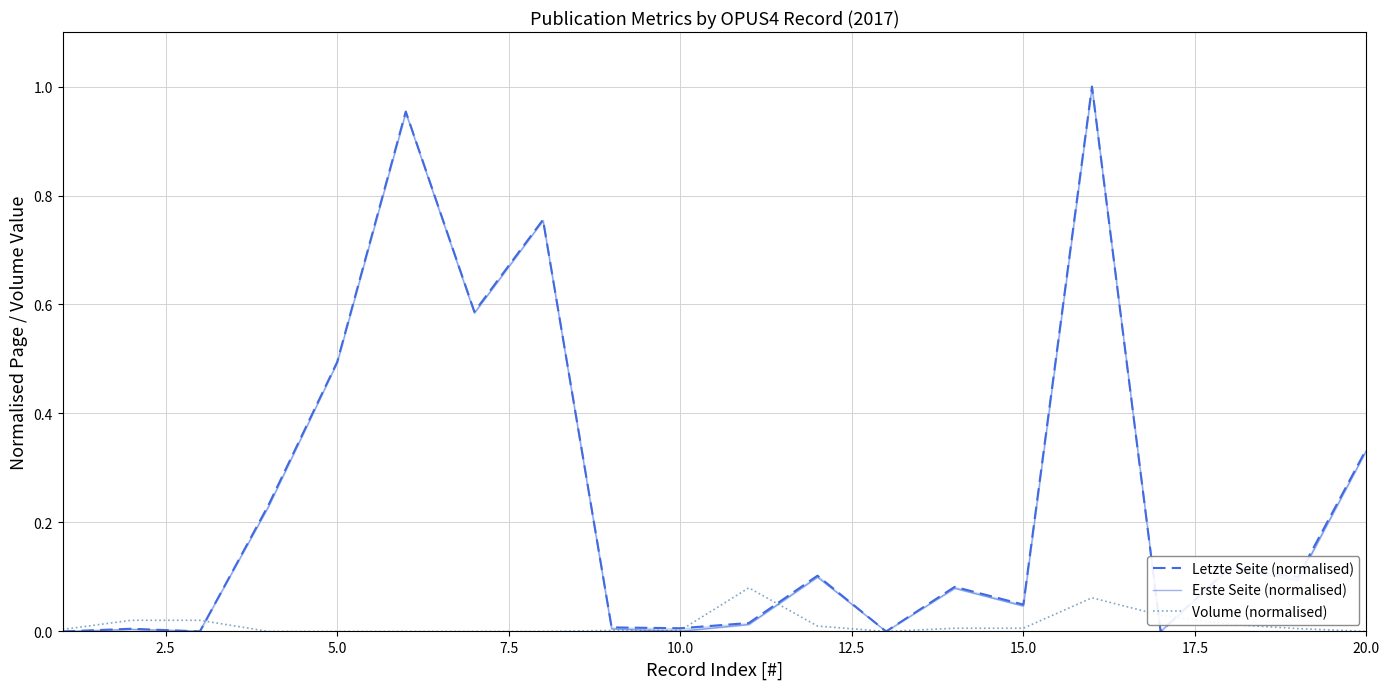

Is it true that Letzte Seite (normalised) equals 0.3 at 15.0?

False